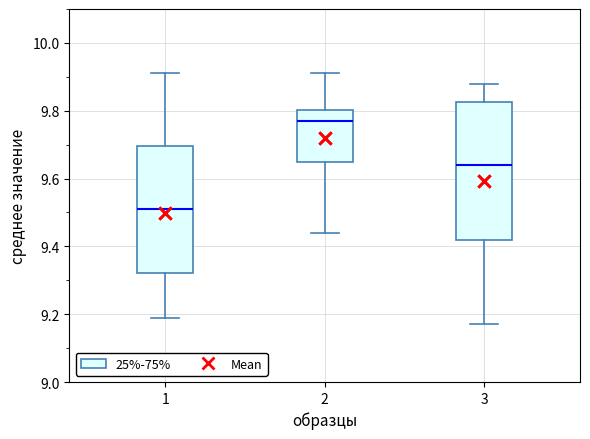

Which box has the highest median line?

2